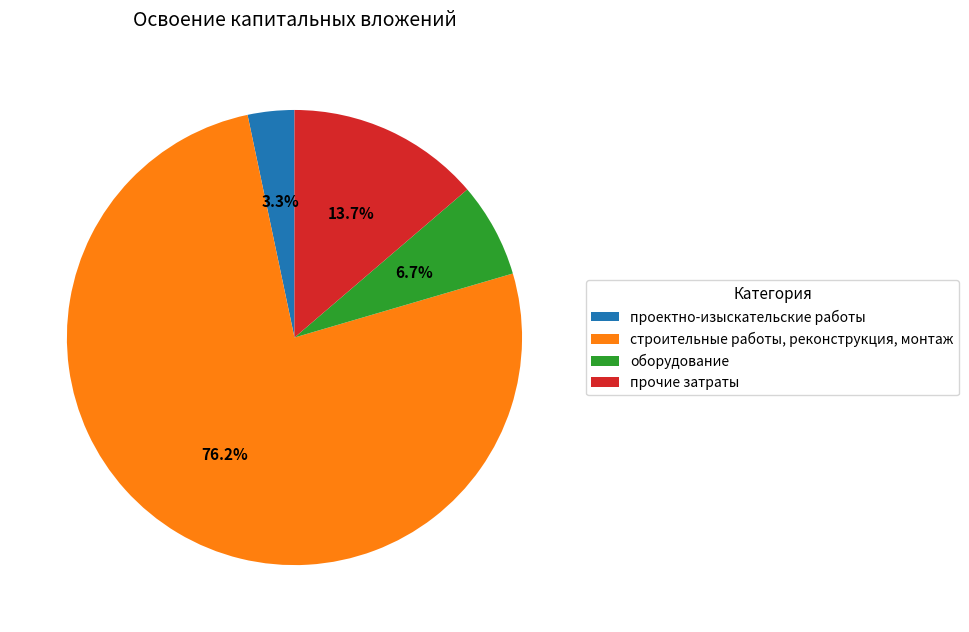

Does any single category account for the majority?

Yes